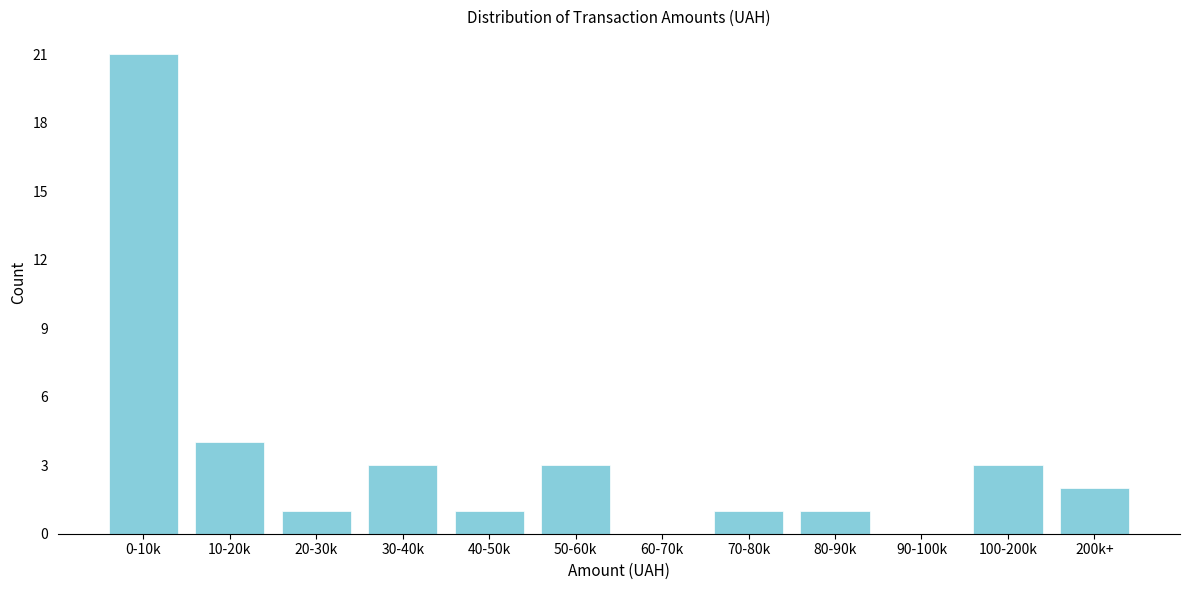

Reading left to right, extract all data points from this chart.

0-10k=21	10-20k=4	20-30k=1	30-40k=3	40-50k=1	50-60k=3	60-70k=0	70-80k=1	80-90k=1	90-100k=0	100-200k=3	200k+=2